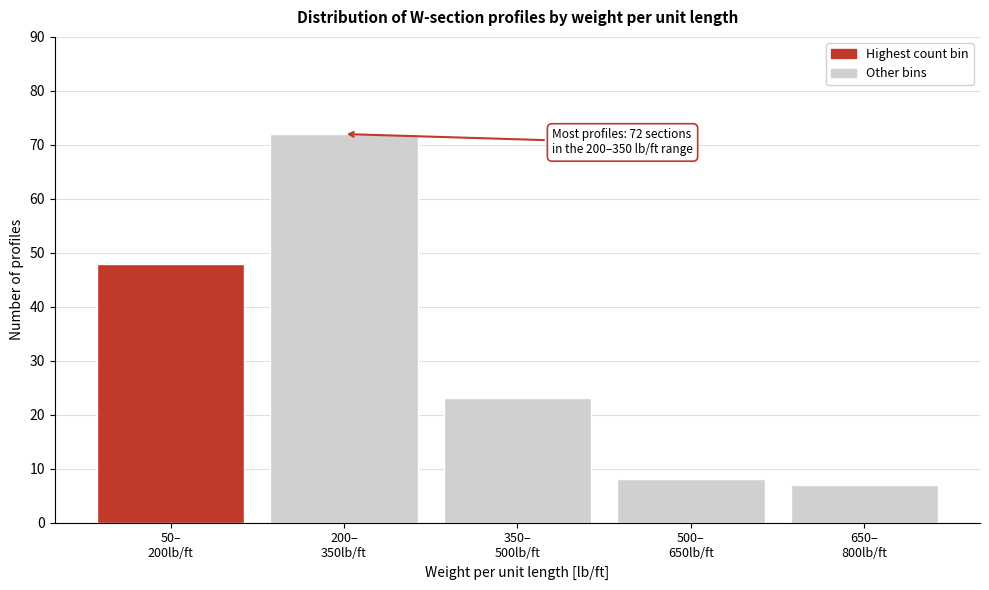

Reading left to right, list all the values displayed in this chart.

48	72	23	8	7